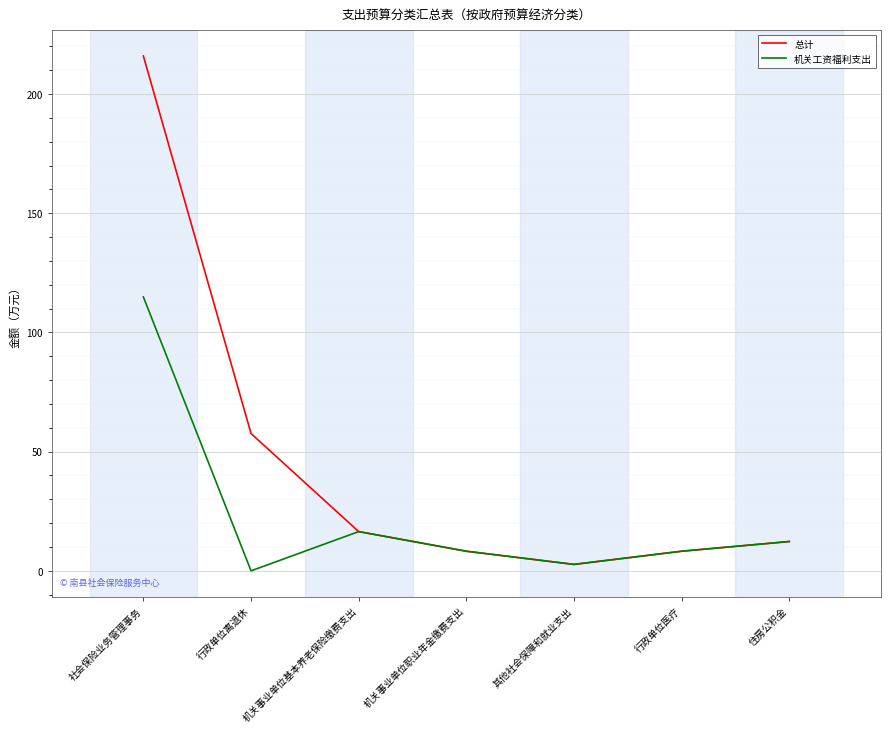

What are all the series names shown in the legend?

总计, 机关工资福利支出